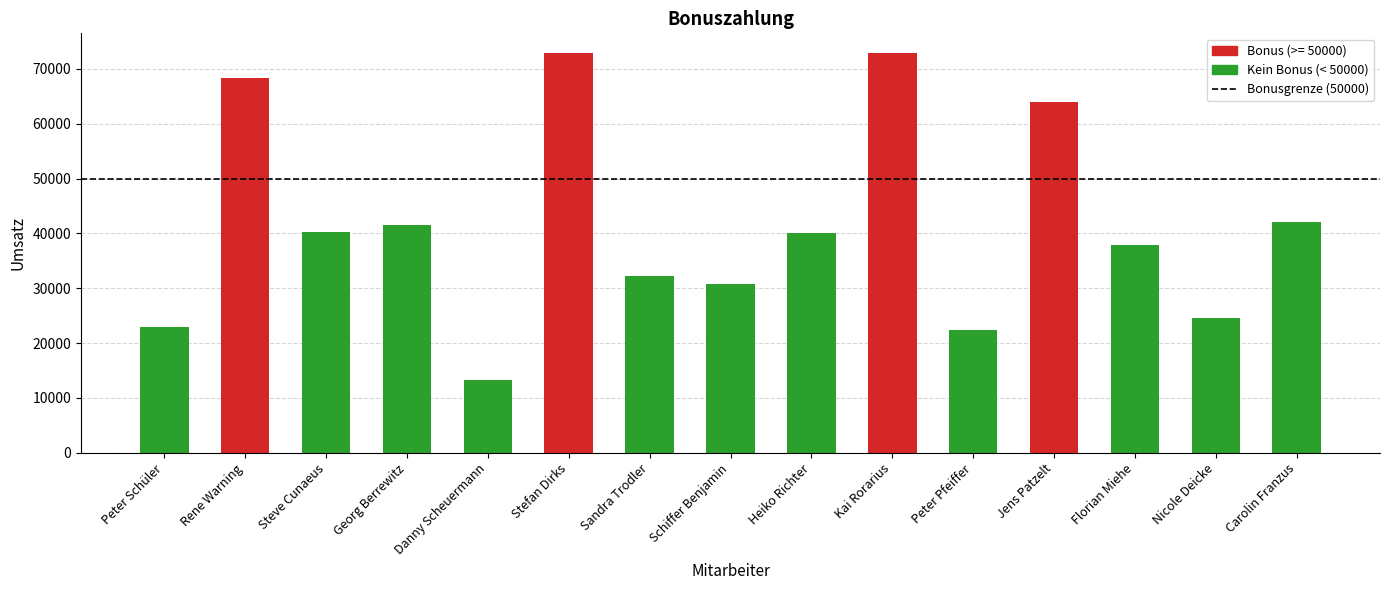

List the labels in order of value, largest first.

Stefan Dirks, Kai Rorarius, Rene Warning, Jens Patzelt, Carolin Franzus, Georg Berrewitz, Steve Cunaeus, Heiko Richter, Florian Miehe, Sandra Trodler, Schiffer Benjamin, Nicole Deicke, Peter Schüler, Peter Pfeiffer, Danny Scheuermann